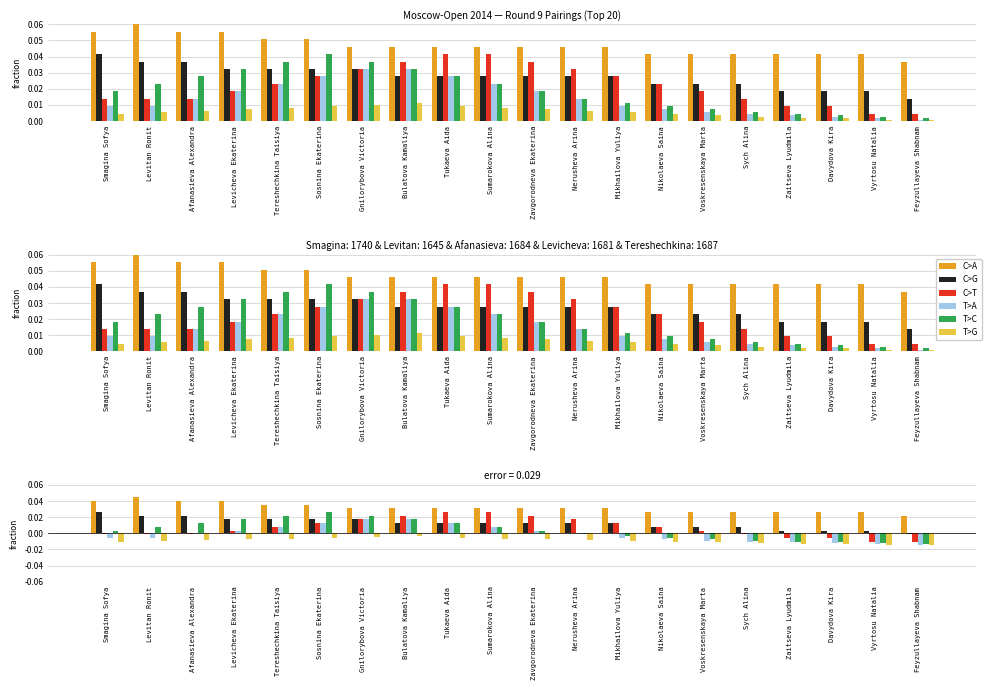

At Zaitseva Lyudmila, list the series in order from smallest to largest.

T>G, T>A, T>C, C>T, C>G, C>A